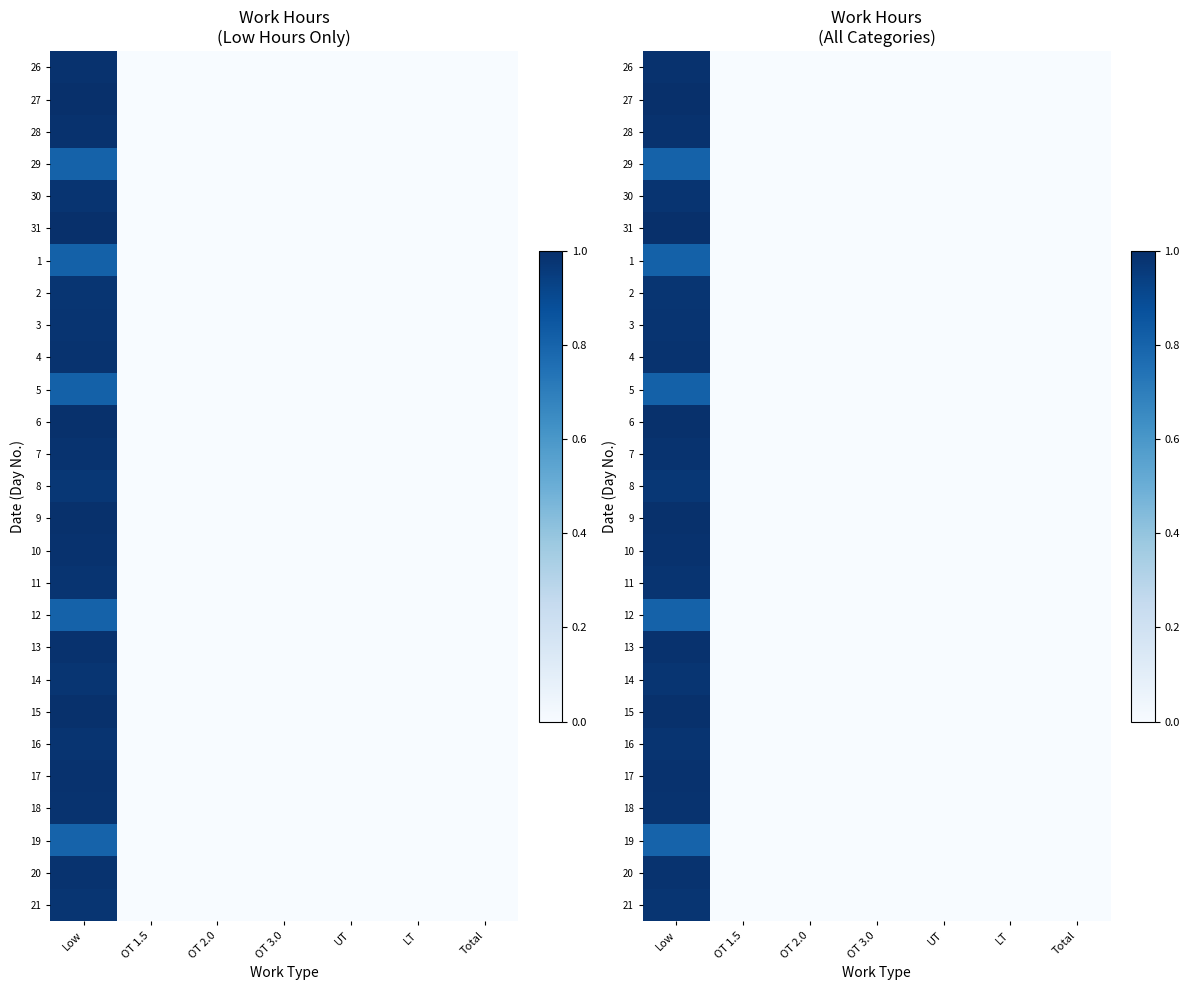

How many data points does each series have?

7